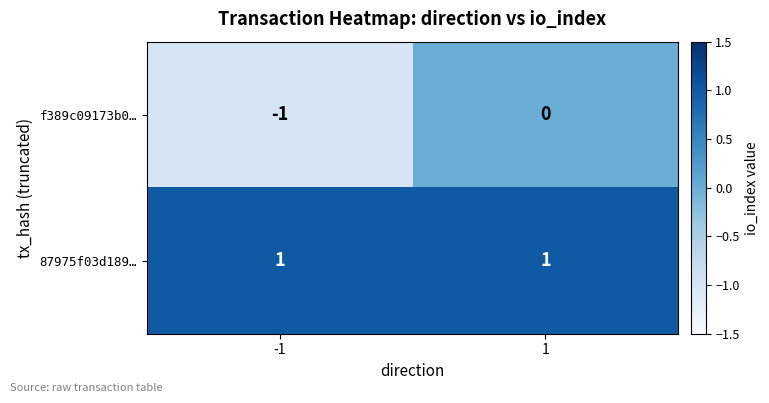

Which series has the largest total across all categories?

87975f03d189…